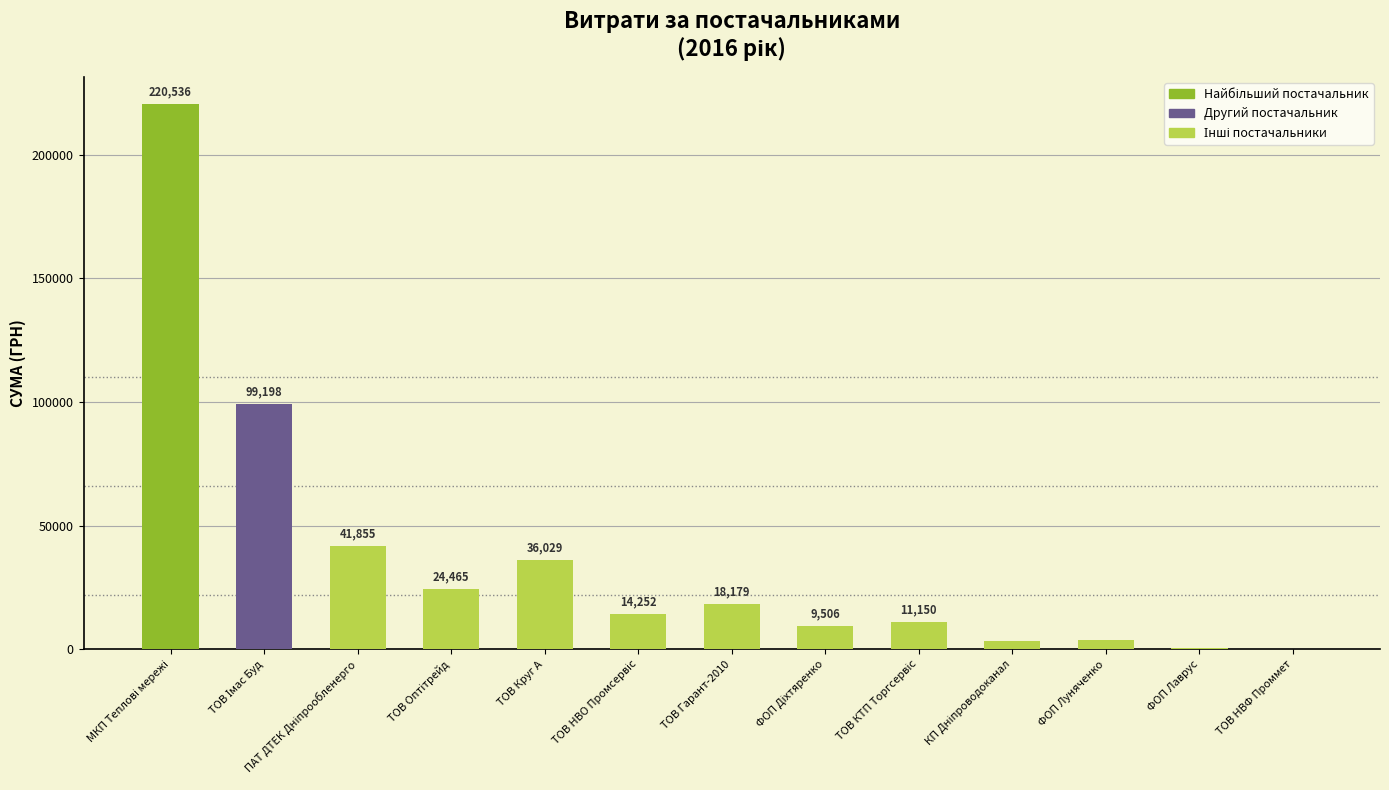

What is the maximum value shown in the chart?

220535.5